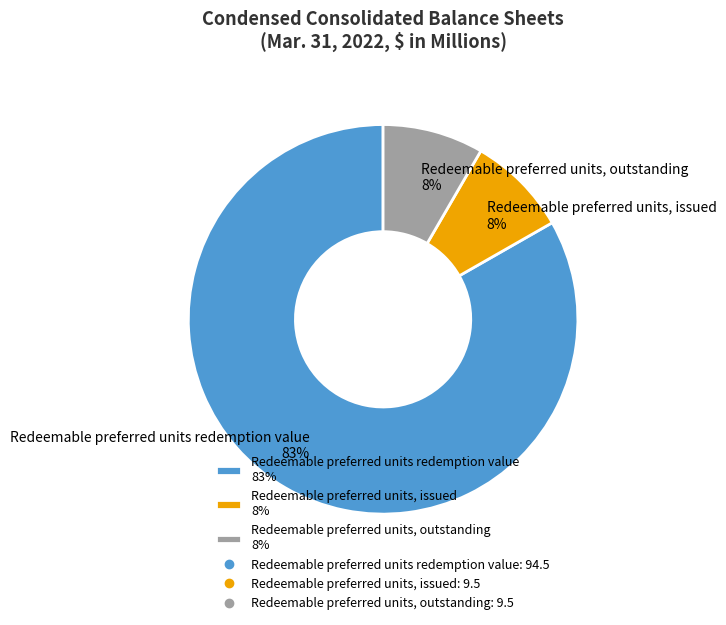

Count the number of slices in the pie.

3